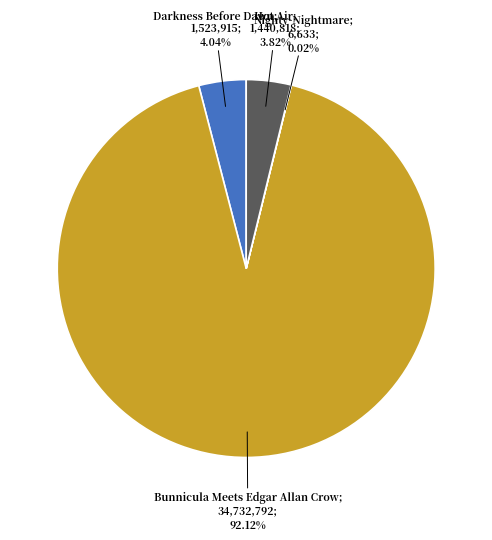

Does any single category account for the majority?

Yes